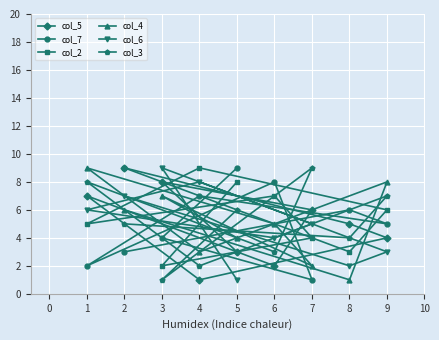

Which series has the largest range (max minus min)?

col_5